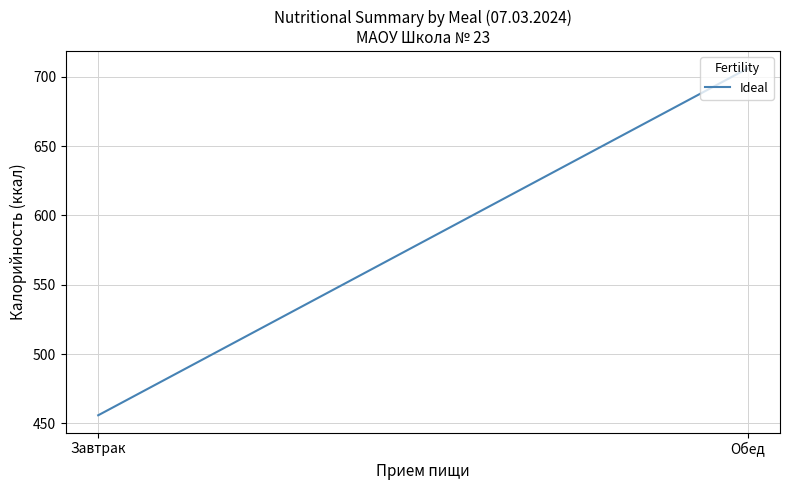

Which category has the lowest value across all series?

Завтрак